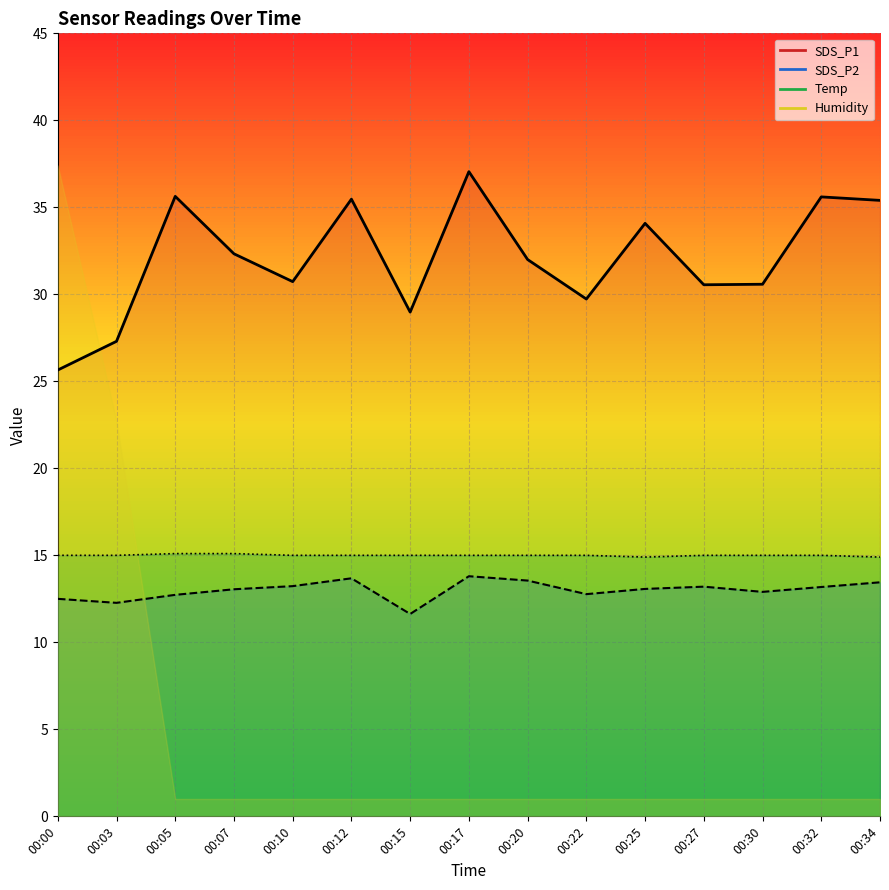

Rank the series by their maximum value, from highest to lowest.

SDS_P1, Temp, SDS_P2